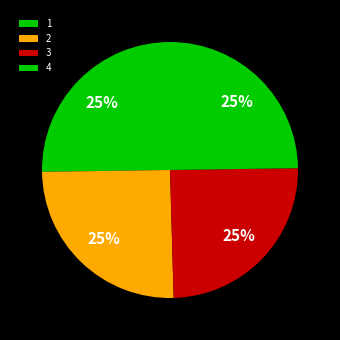

What is the ratio of the value at 3 to the value at 1?

1.0